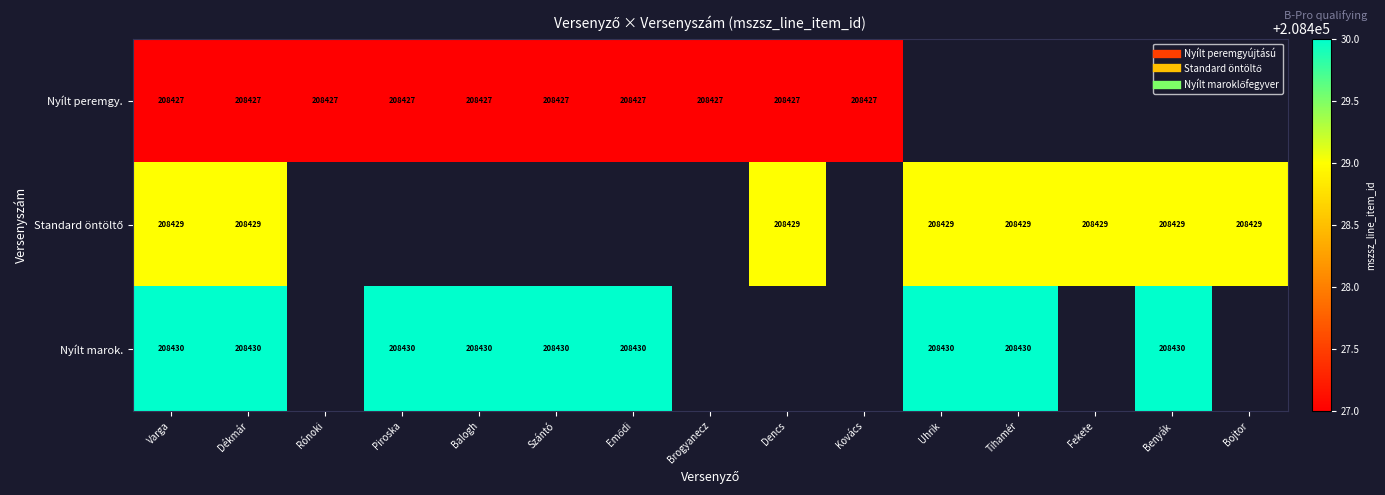

List the series in order of their peak value, highest first.

Nyílt marok., Standard öntöltő, Nyílt peremgy.